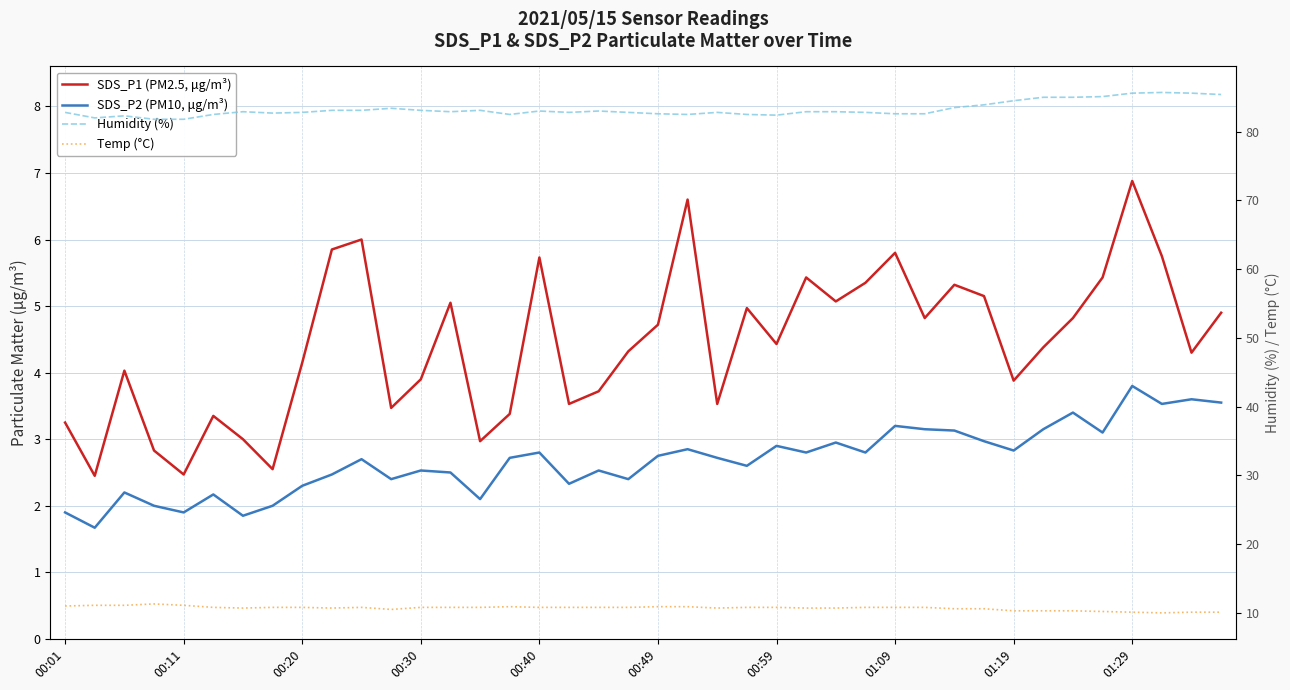

What is the minimum value for SDS_P2 (PM10, μg/m³)?

1.7